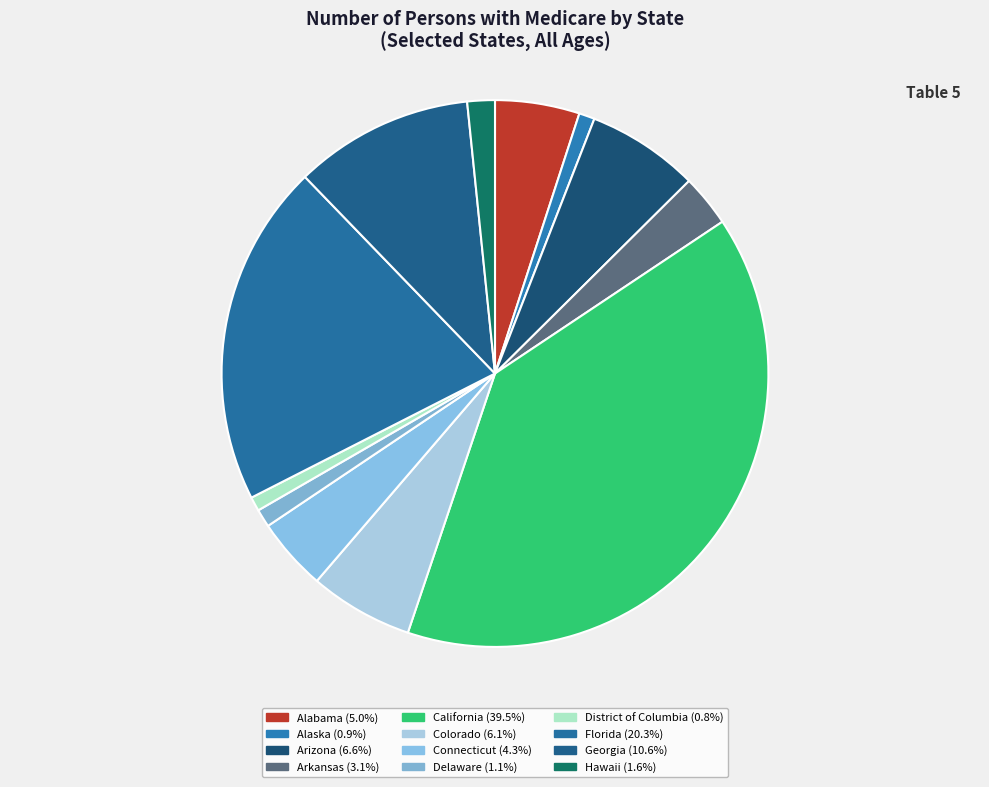

To the nearest percent, what is the average slice percentage?

8%